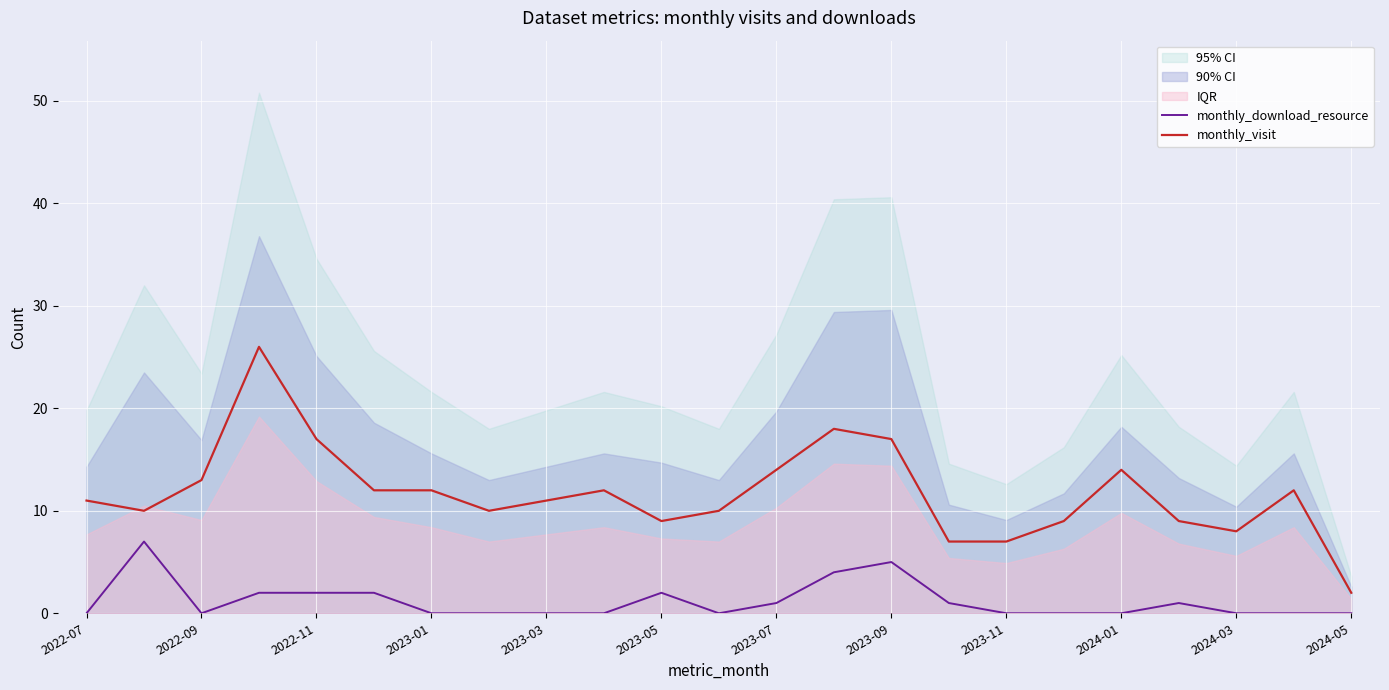

What are all the series names shown in the legend?

monthly_download_resource, monthly_visit